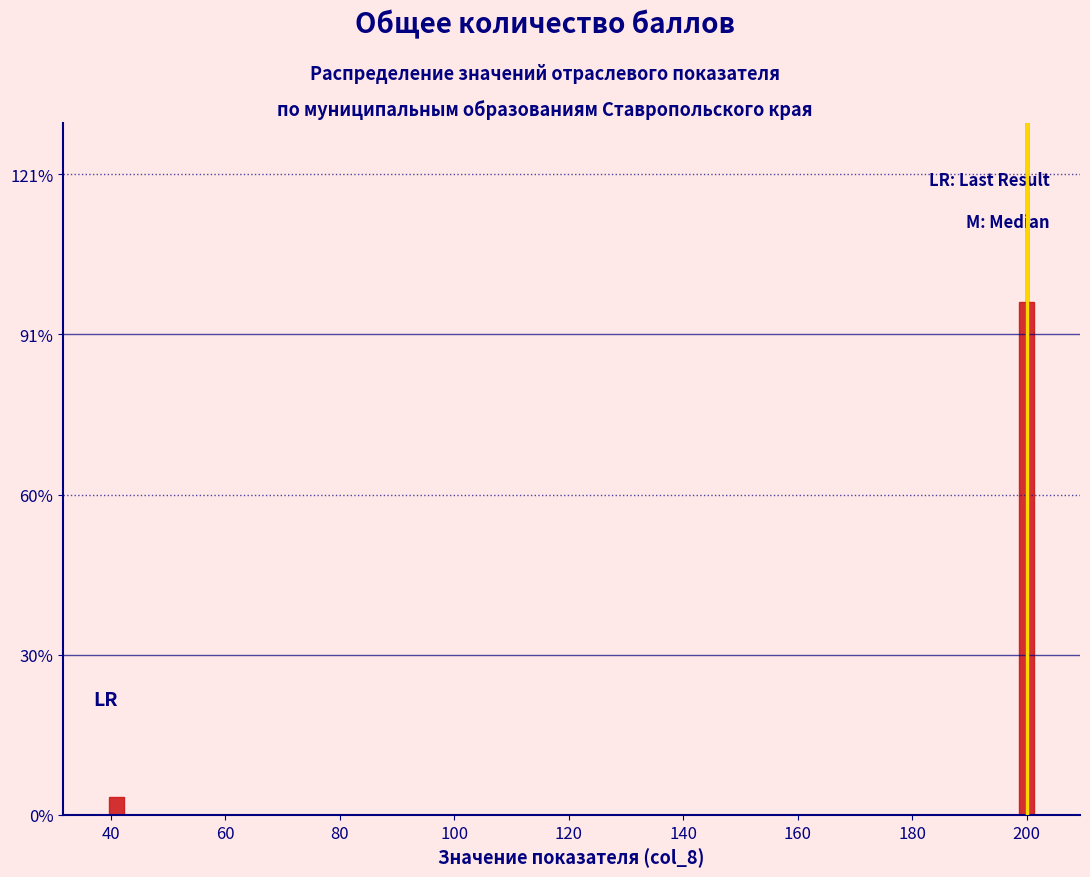

Reading left to right, transcribe all the data shown in this chart.

3.3	96.7